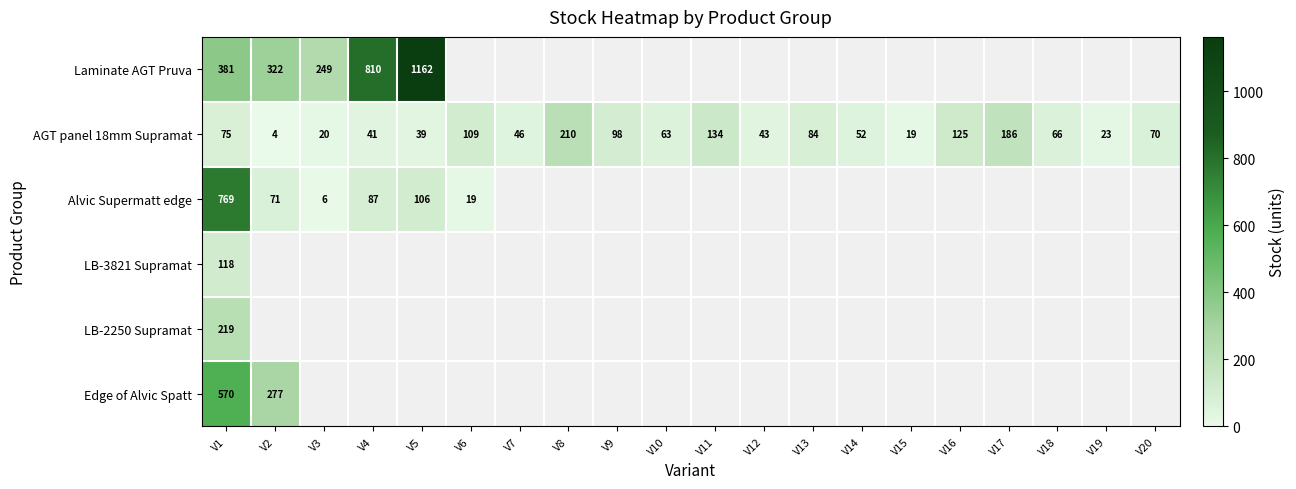

The value of AGT panel 18mm Supramat at V15 is 33. True or false?

False